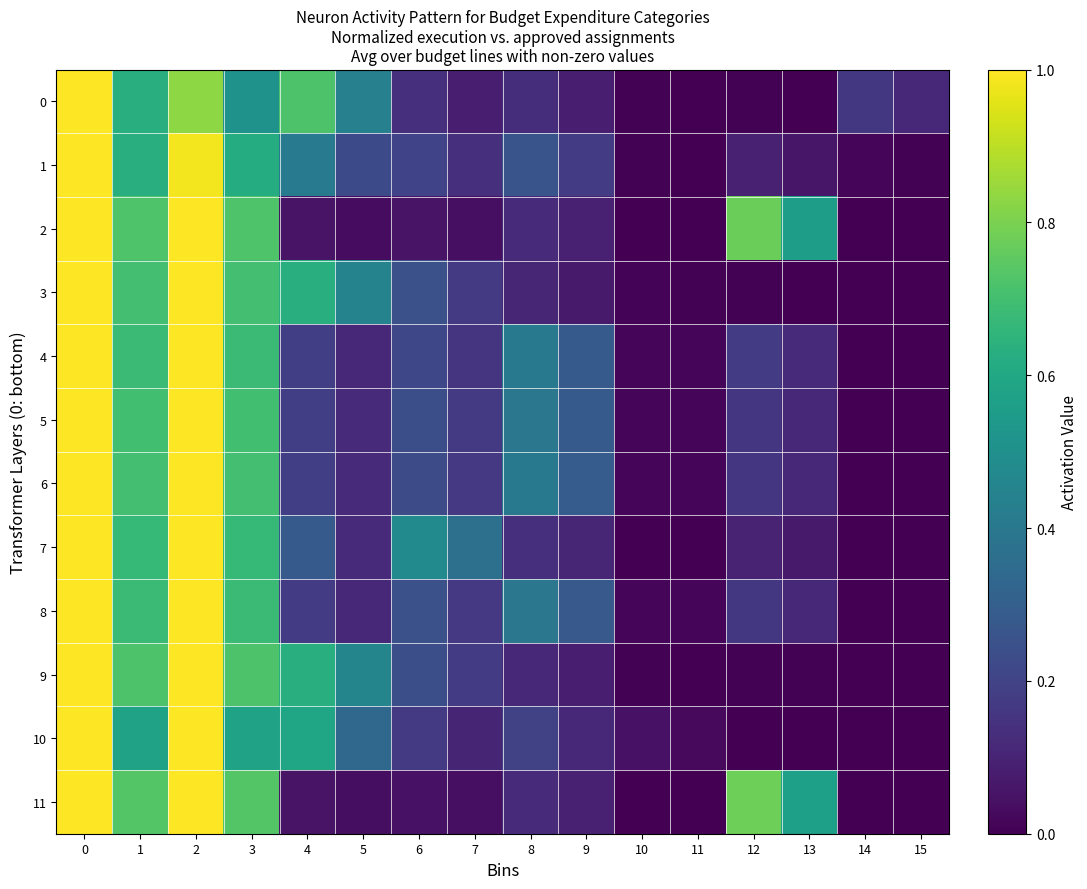

How many distinct data groups are displayed?

12